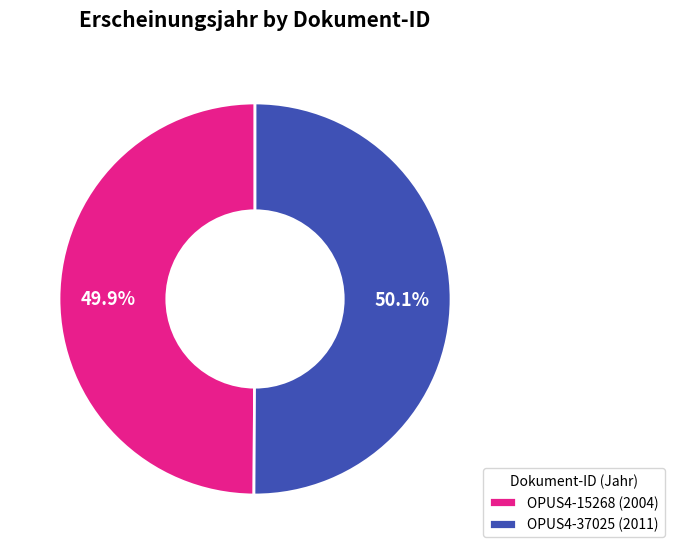

To the nearest percent, what percentage of the pie is OPUS4-15268?

50%